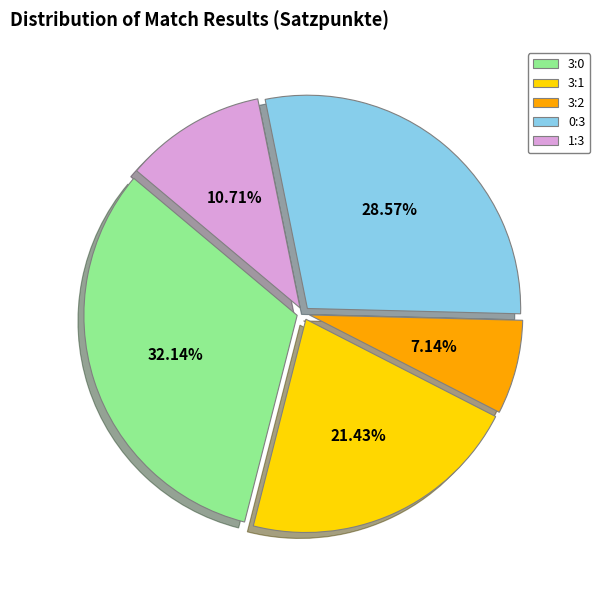

The 0:3 slice represents 35% of the pie. True or false?

False